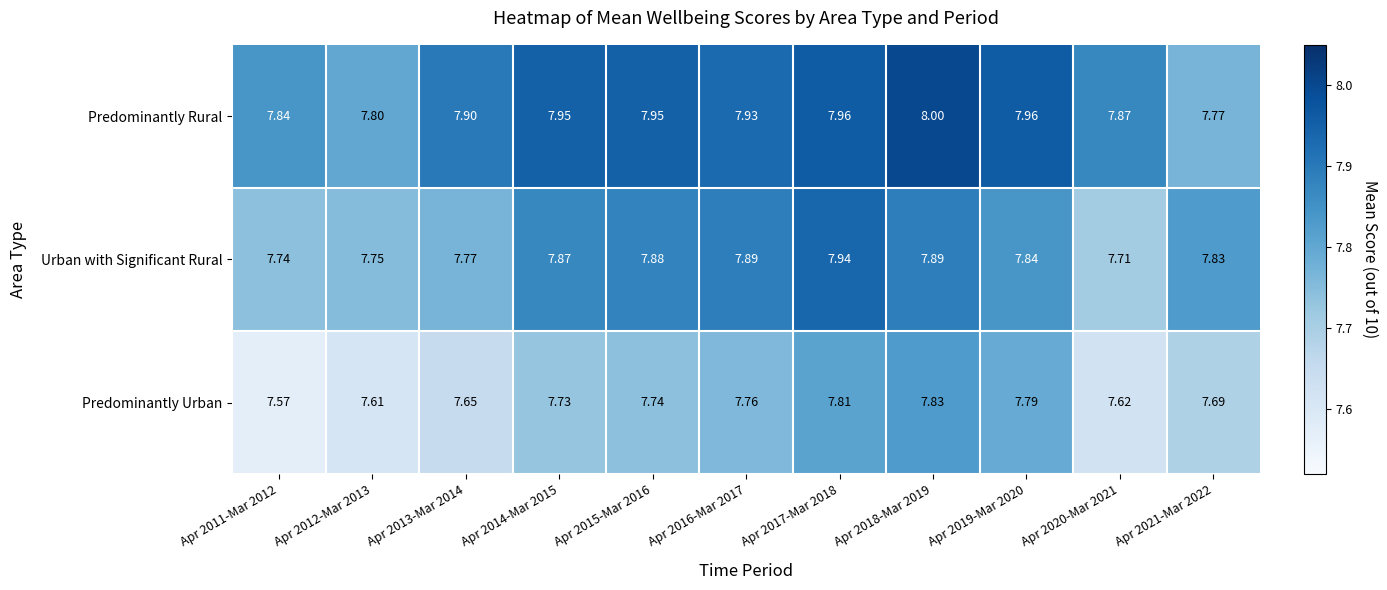

Between Apr 2018-Mar 2019 and Apr 2019-Mar 2020, which series saw the biggest shift?

Urban with Significant Rural